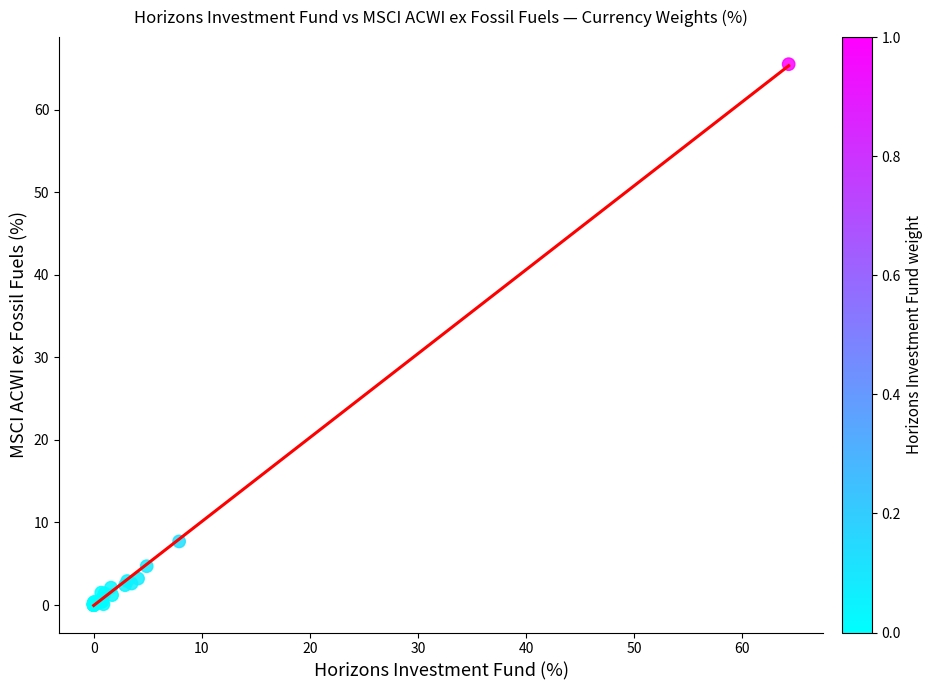

What Y value in the scatter plot is closest to 32?

7.7